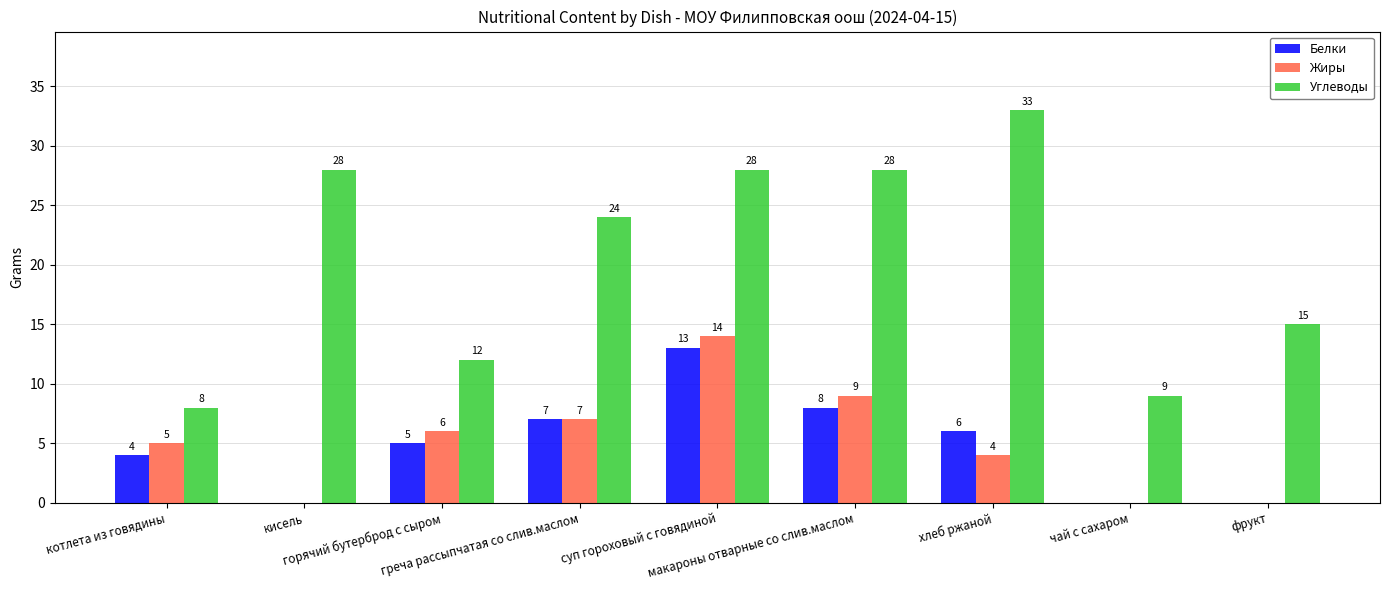

What is the maximum value shown in the chart?

33